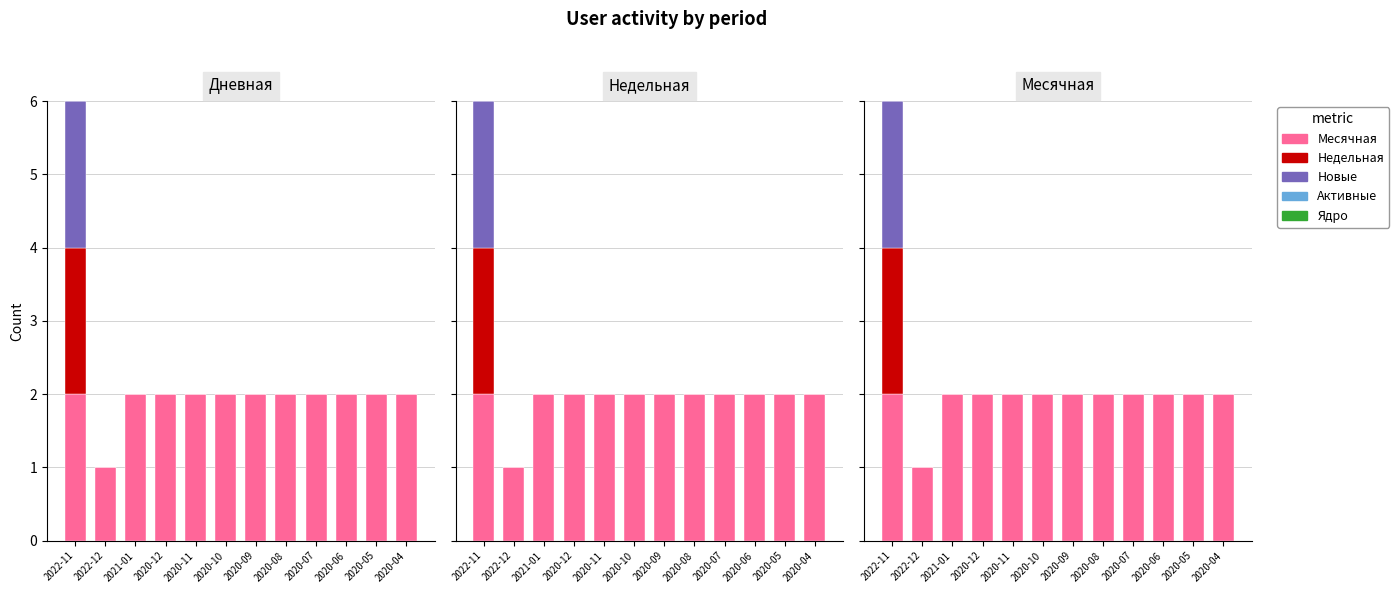

Between 2022-12 and 2020-05, which series saw the biggest shift?

Месячная